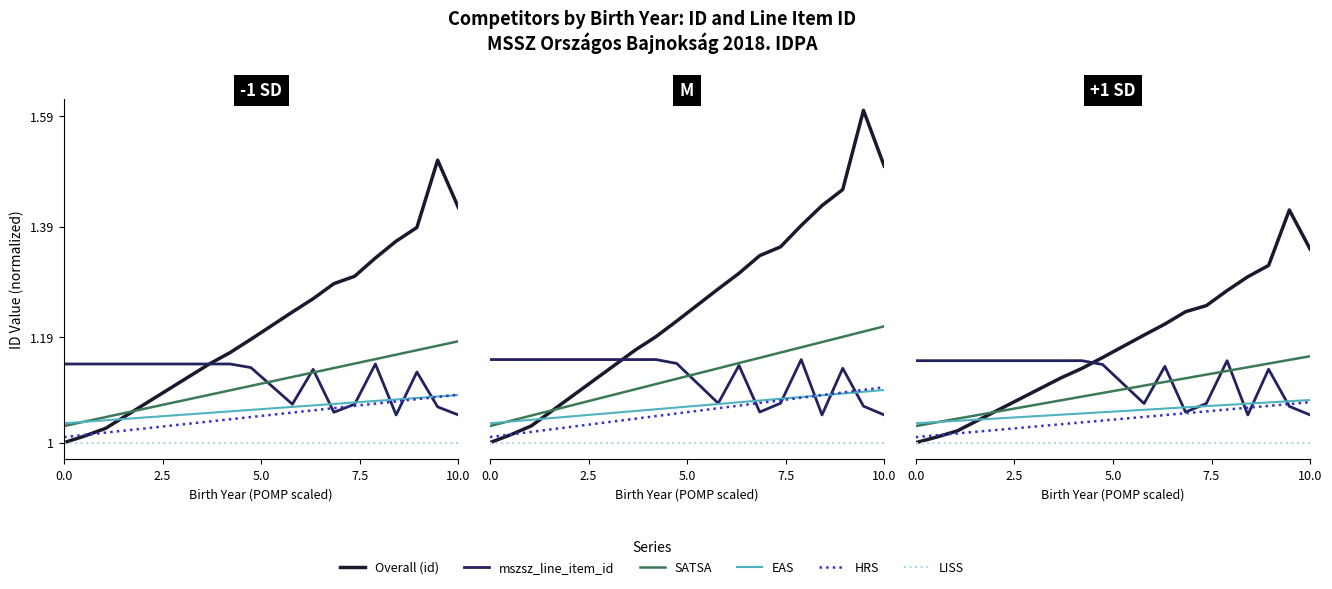

What is the difference between the maximum and minimum values in the mszsz_line_item_id series?

0.1